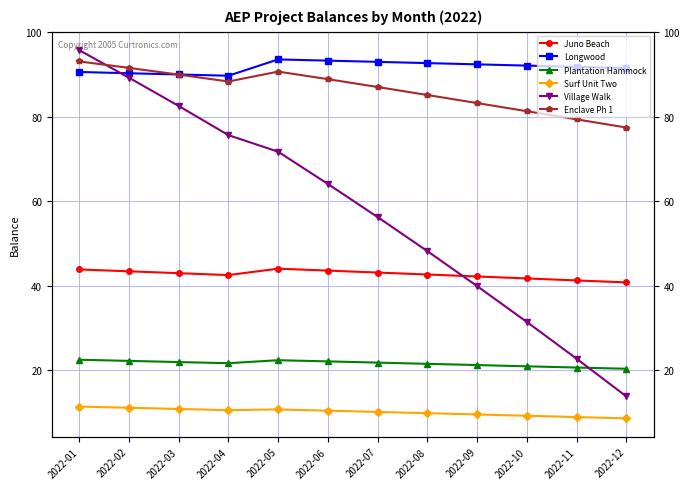

Which series has the largest range (max minus min)?

Village Walk